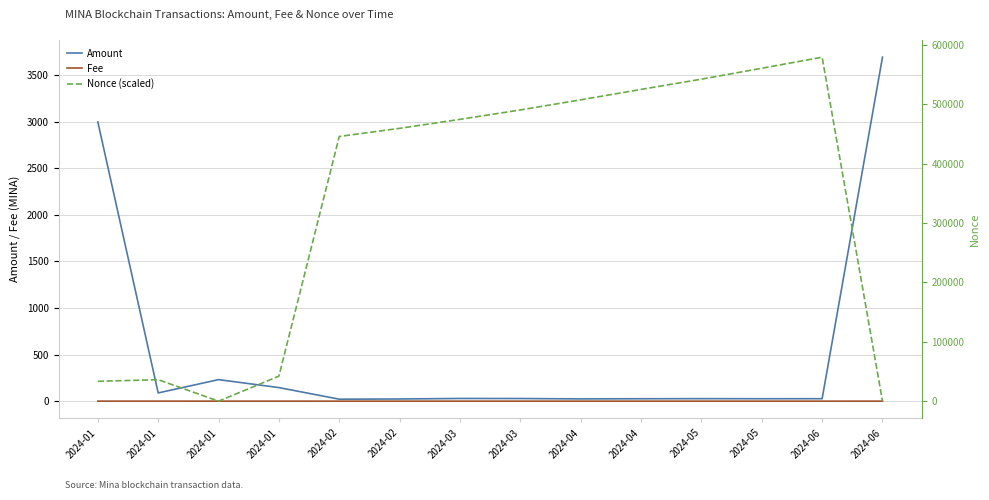

How many values in the Amount series exceed 28?

7